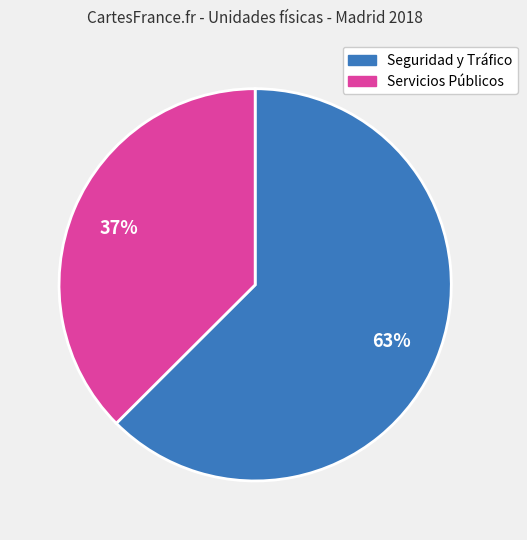

To the nearest percent, what is the average slice percentage?

50%